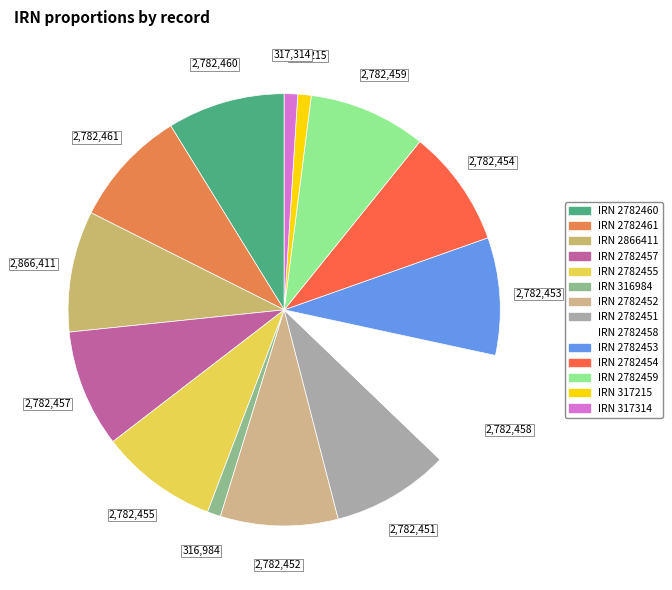

Does any single category account for the majority?

No